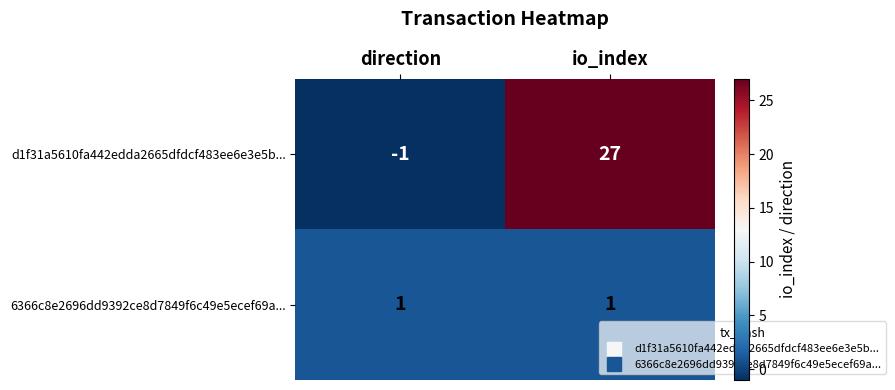

What is the average value of the d1f31a5610fa442edda2665dfdcf483ee6e3e5b... series?

13